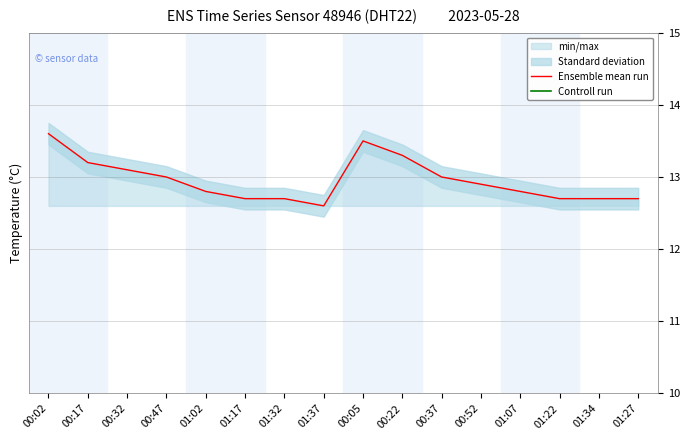

Rank the series by their average value, from lowest to highest.

Ensemble mean run, Controll run